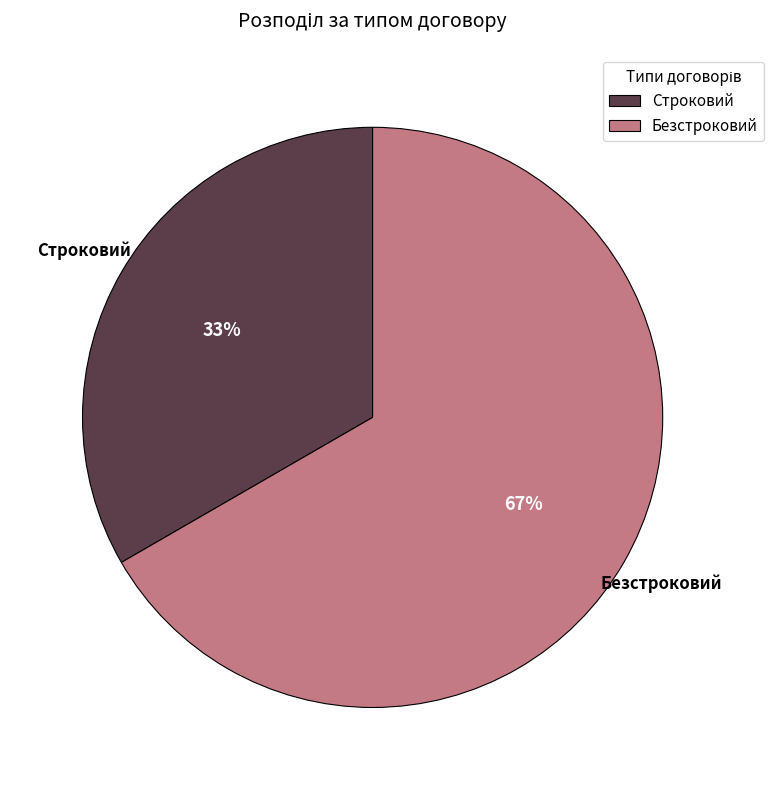

Approximately how many times larger is the value at Безстроковий compared to Строковий?

2.0